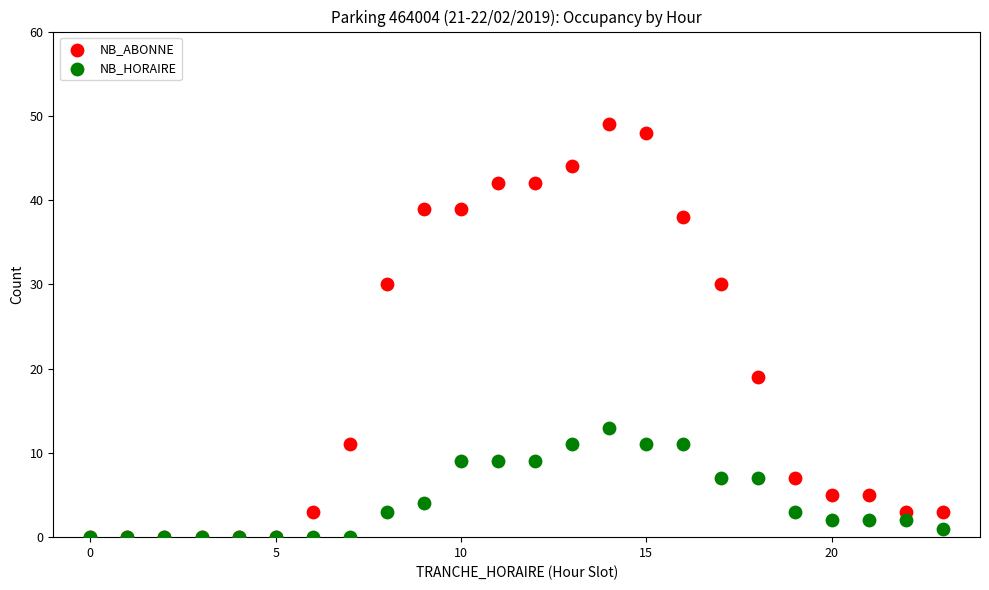

Which series has the largest Y range (max minus min)?

NB_ABONNE